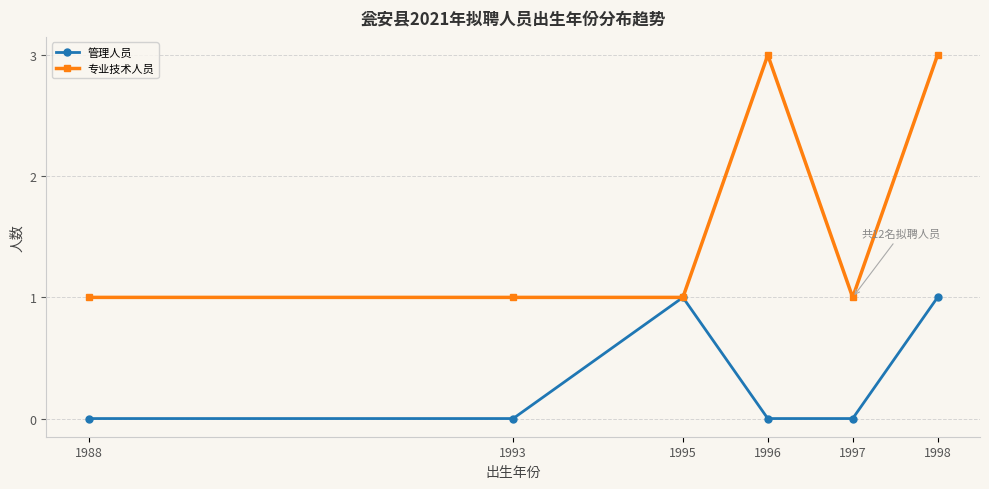

Which series has the widest spread of values?

专业技术人员